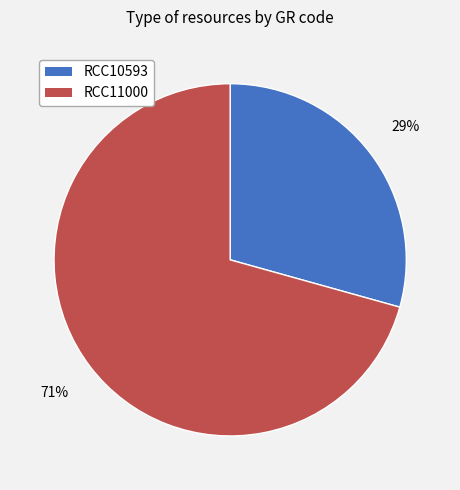

Rank the categories by value from lowest to highest.

RCC10593, RCC11000